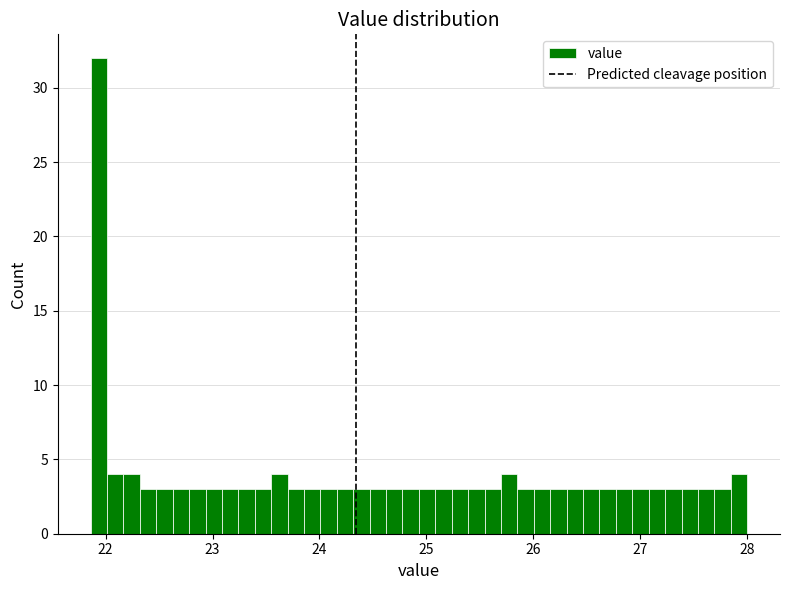

Around what value on the x-axis is the tallest bar? Give the approximate position of its centre, as read against the axis.

21.9